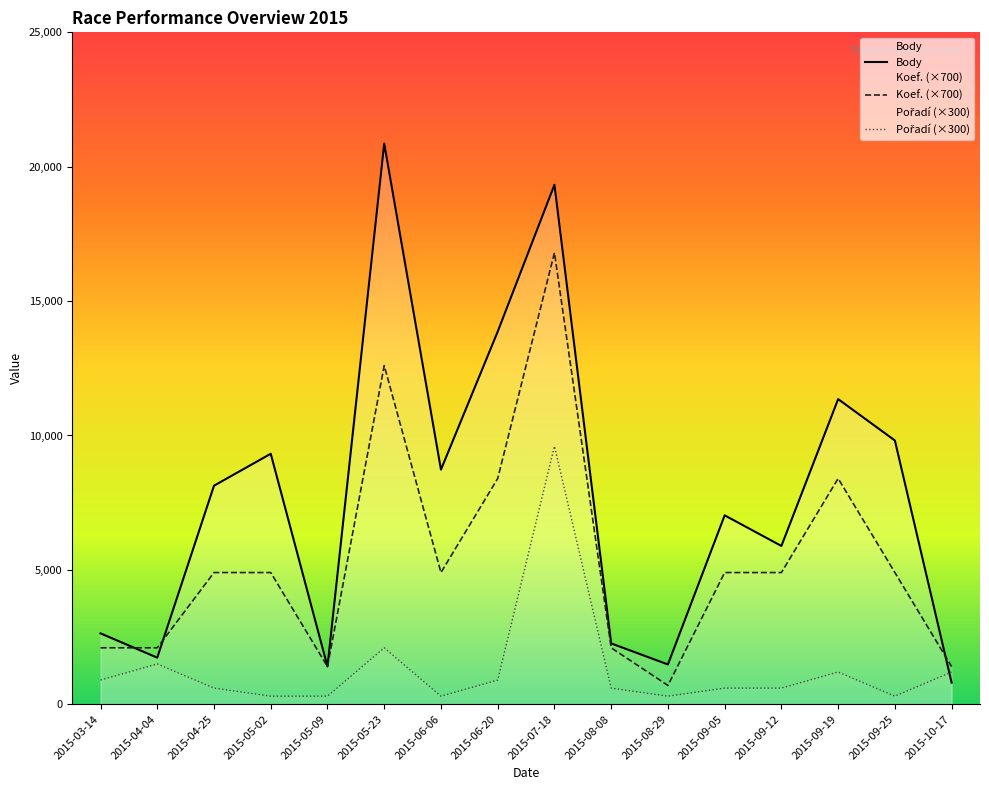

What is the greatest value displayed?

20862